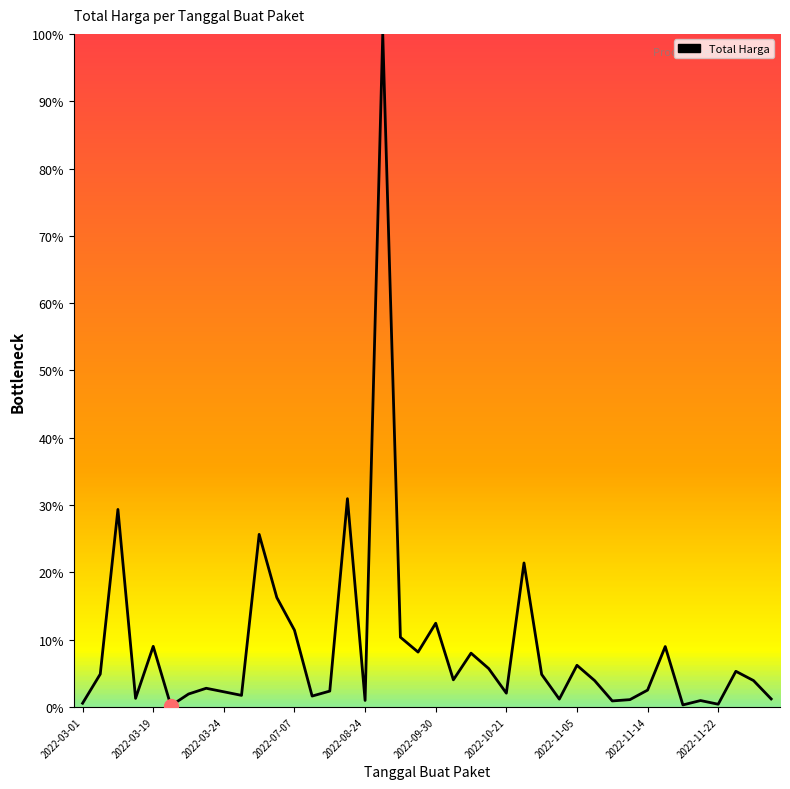

What is the greatest value displayed?

100.0